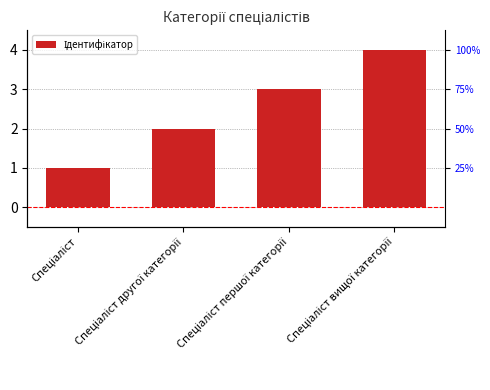

List the labels in order of value, largest first.

Спеціаліст вищої категорії, Спеціаліст першої категорії, Спеціаліст другої категорії, Спеціаліст